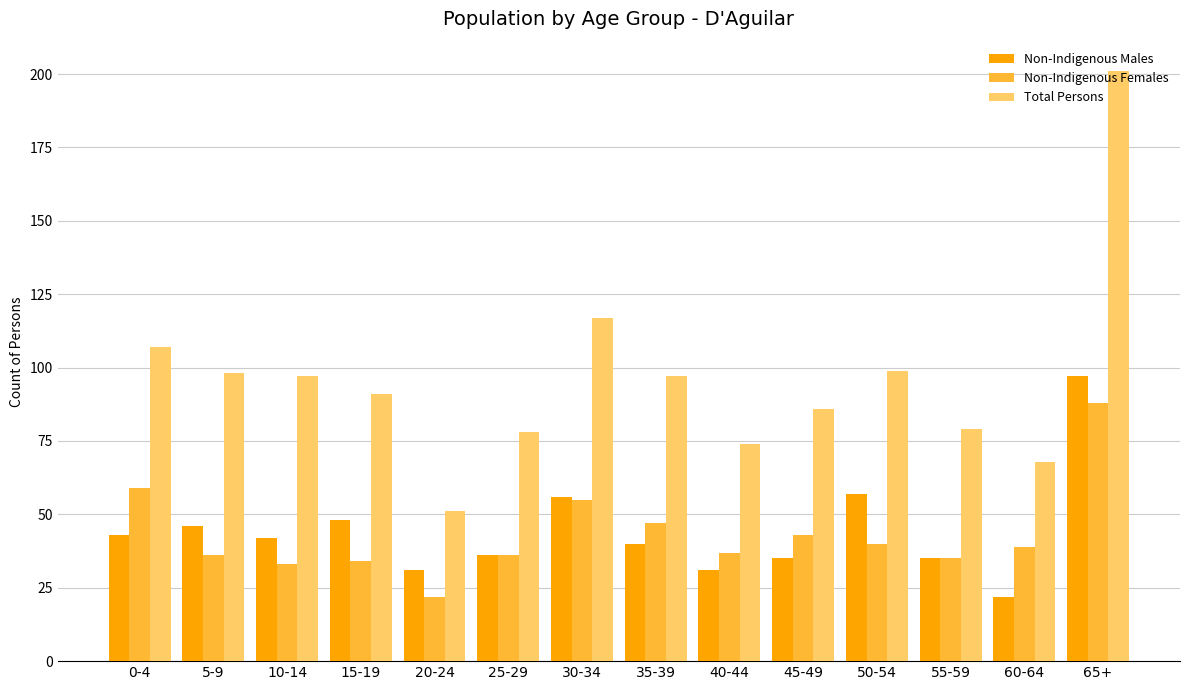

Is the value of Non-Indigenous Females at 50-54 greater than the value of Non-Indigenous Males at 0-4?

No